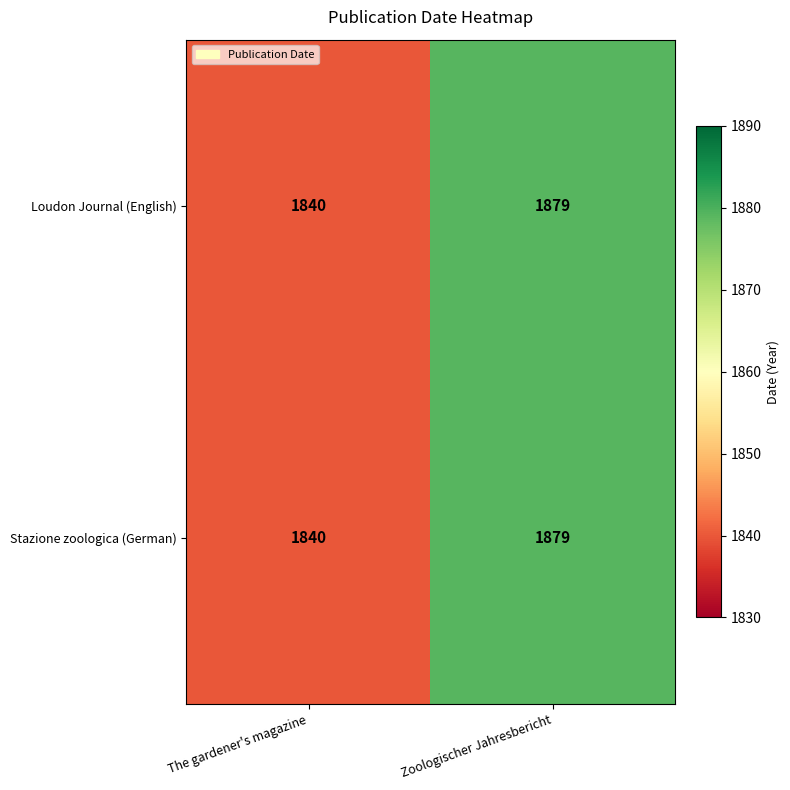

At which category does the chart reach its minimum across all series?

The gardener's magazine